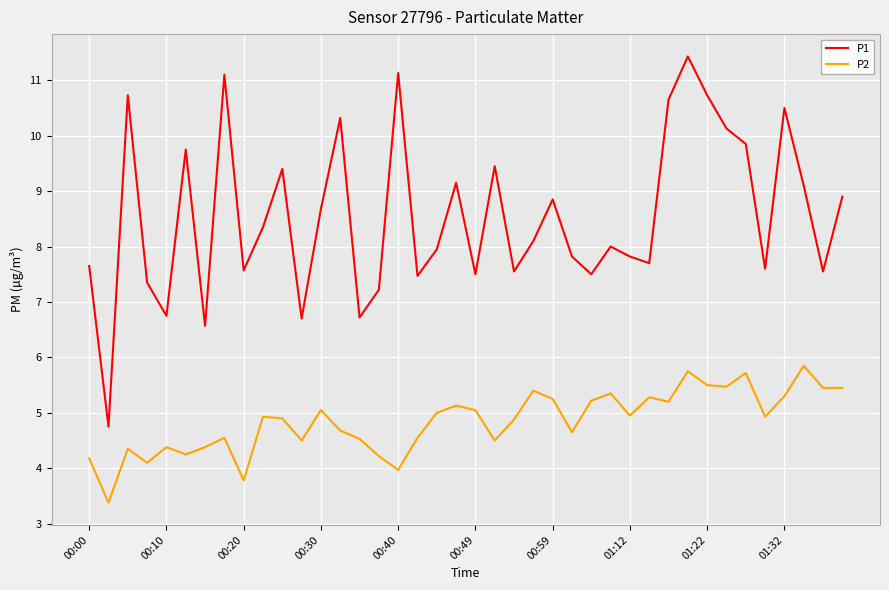

True or false: P2 has more than 0 interior local peaks.

True